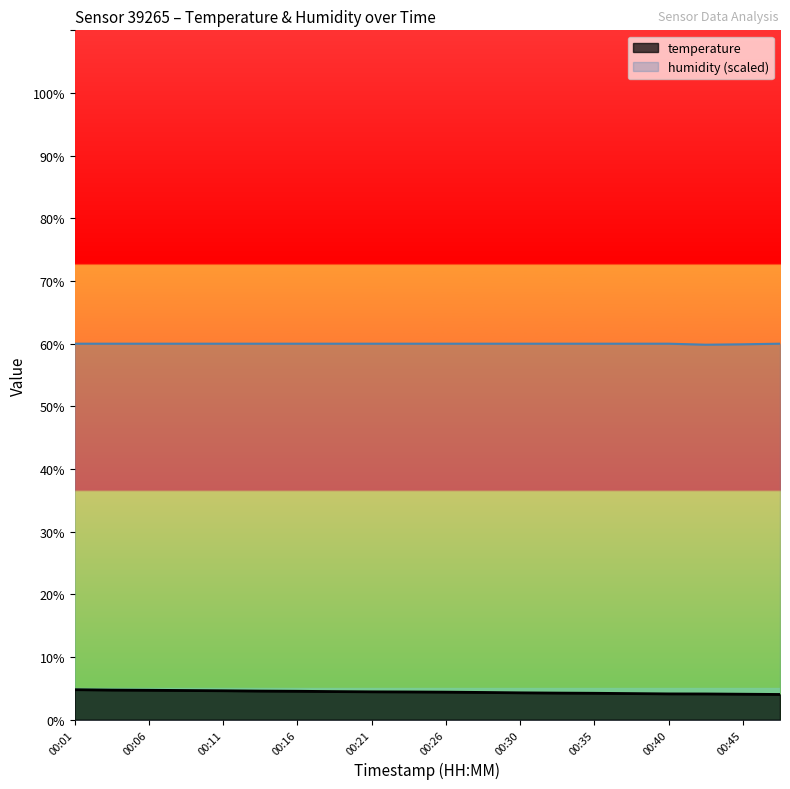

True or false: humidity has more than 0 interior local peaks.

False